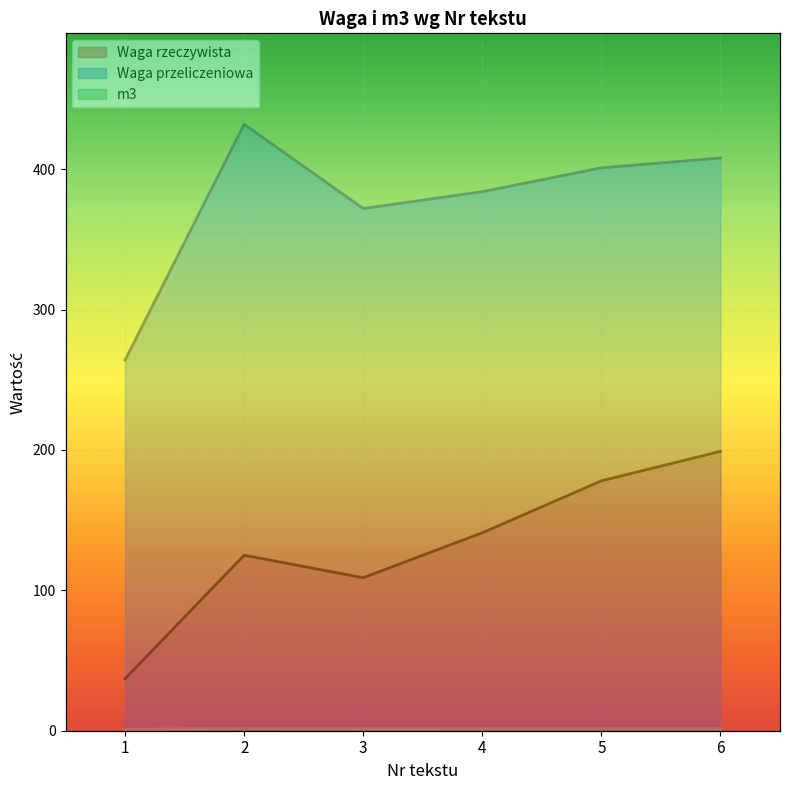

How many lines are shown in the chart?

3